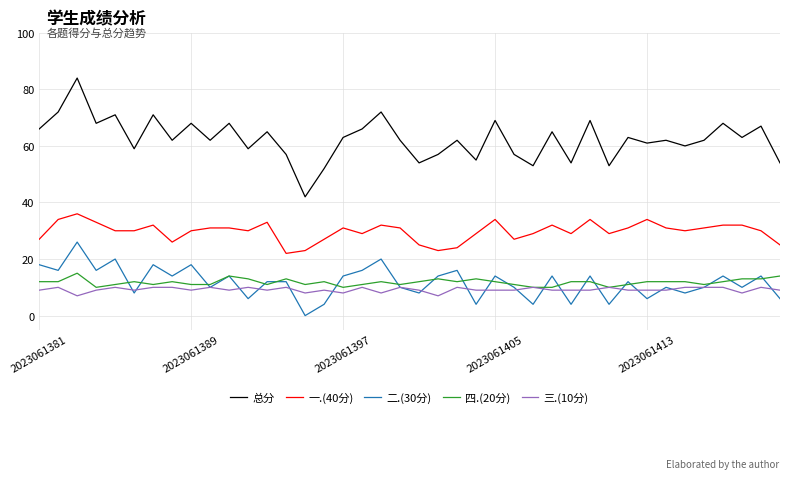

How many lines are shown in the chart?

5